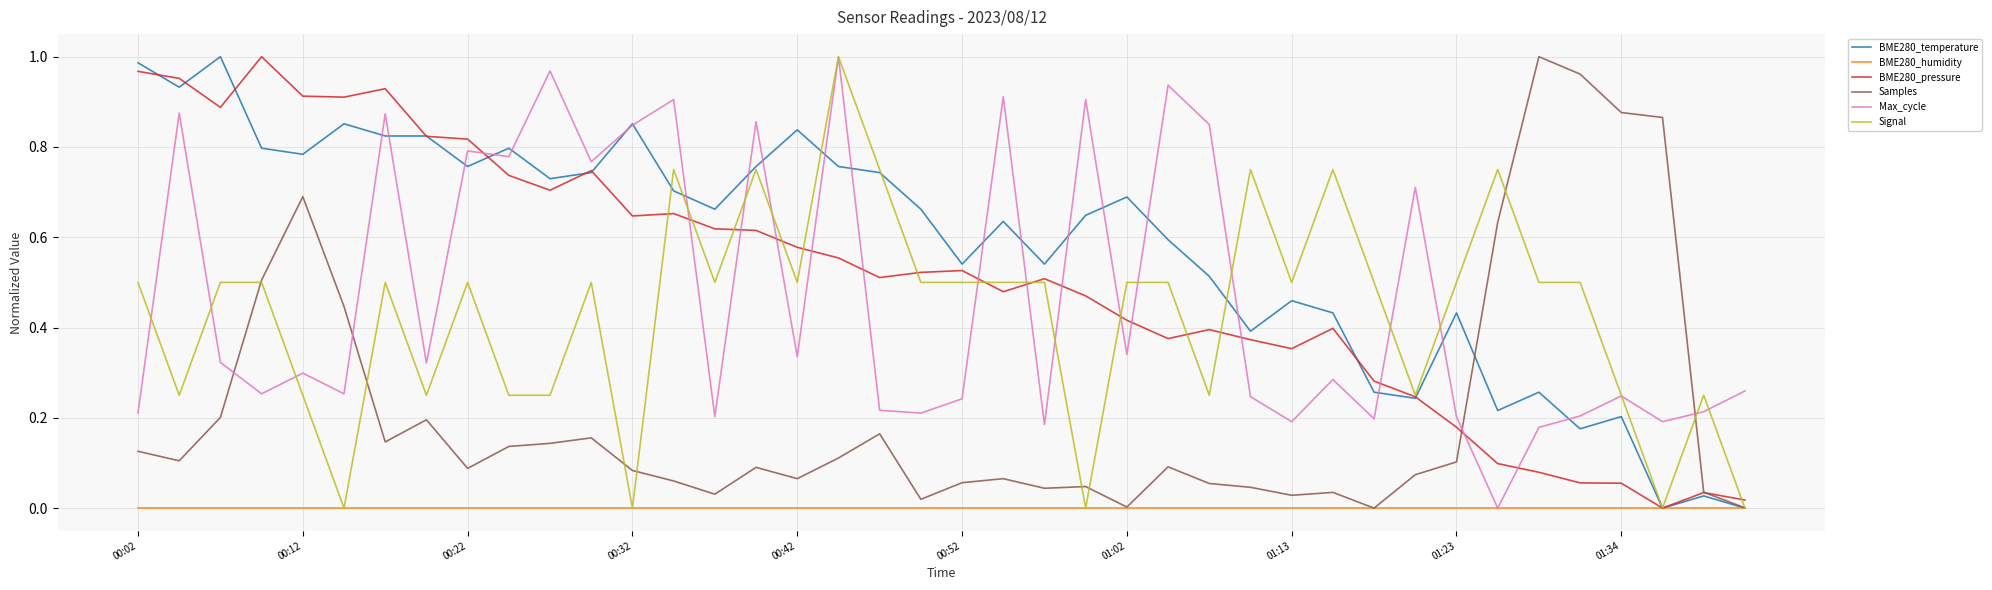

Which series has the largest total across all categories?

BME280_temperature